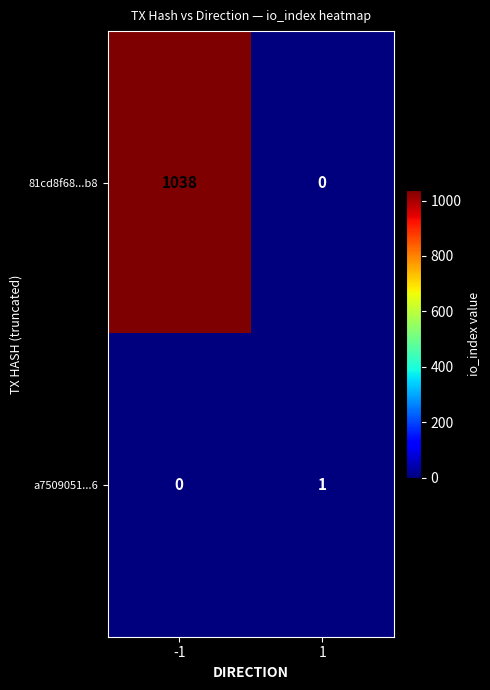

Rank the series at 1 from lowest to highest value.

81cd8f68...b8, a7509051...6